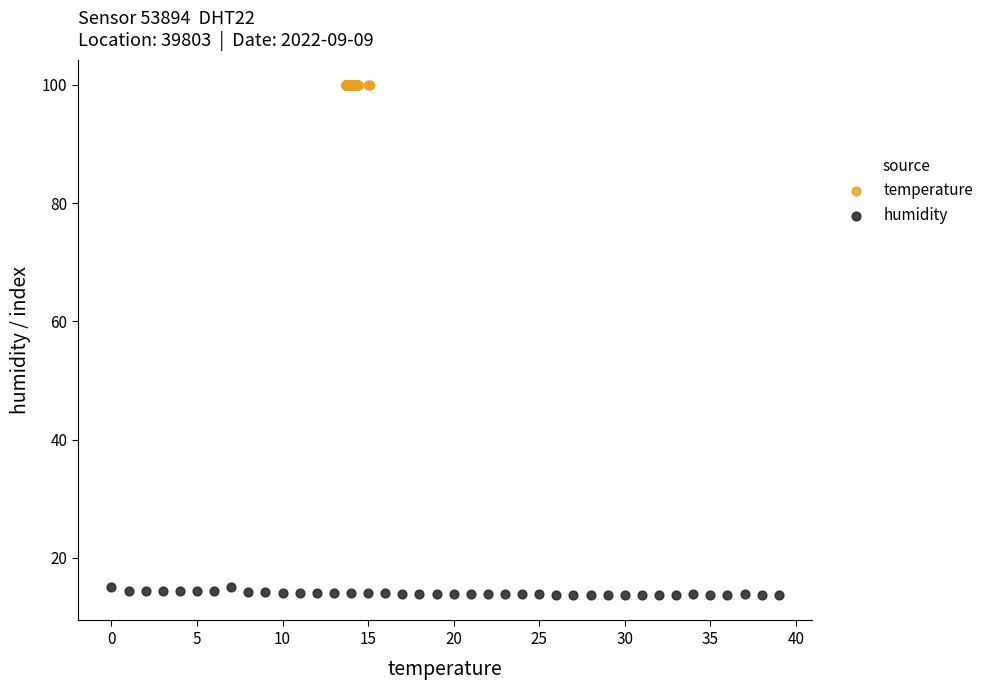

Which series reaches the maximum Y coordinate?

temperature